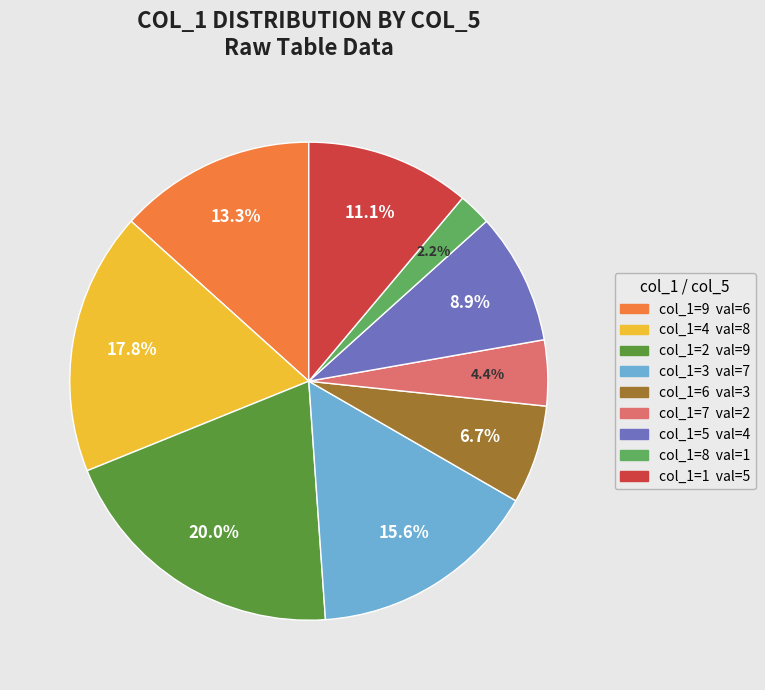

Is there a majority slice in this chart?

No